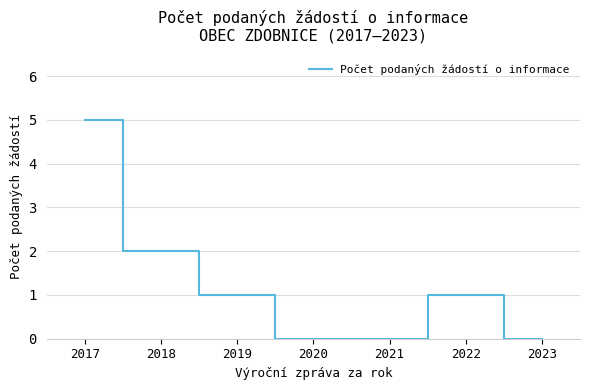

What is the difference between the second highest and second lowest values?

2